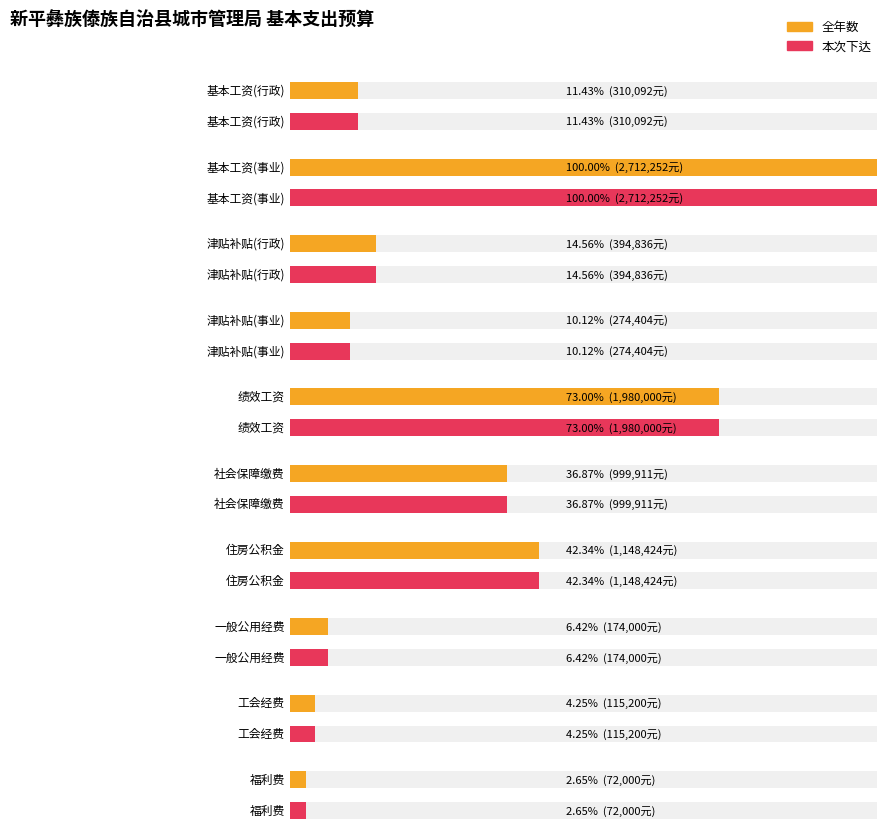

What is the difference between the second highest and second lowest values in the 本次下达 series?

1864800.0